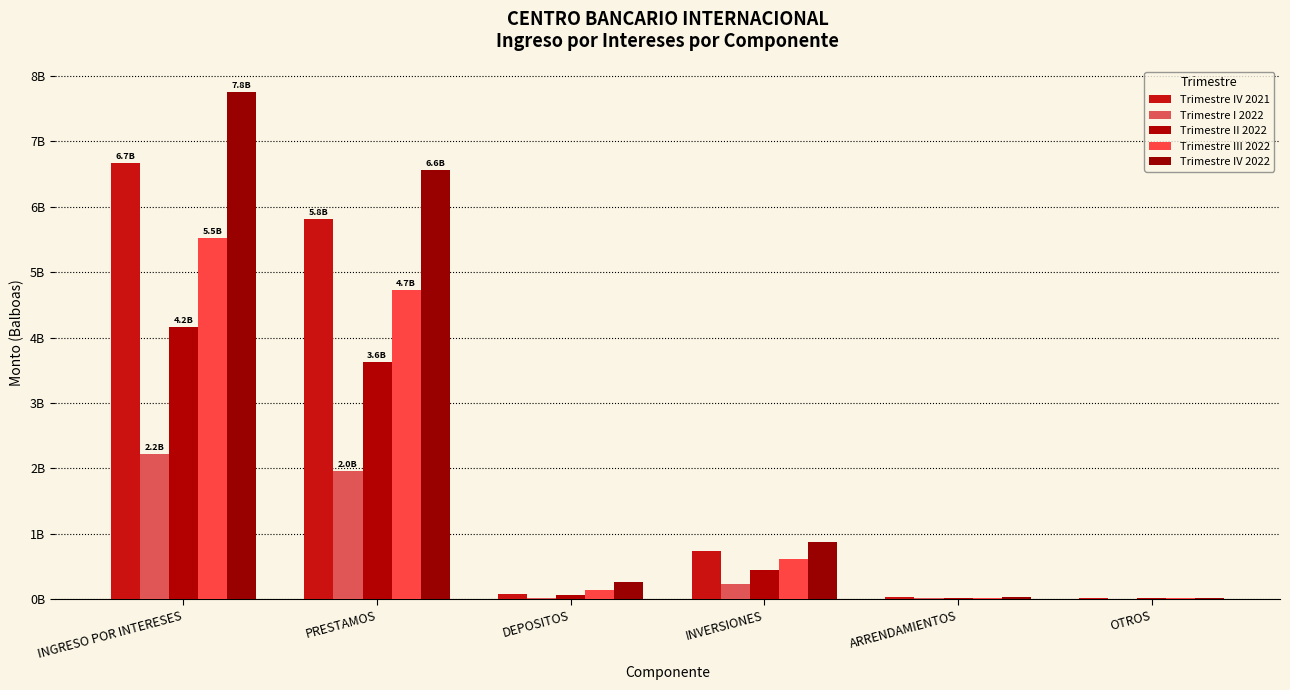

Where does the Trimestre IV 2022 series first go above 880259601?

INGRESO POR INTERESES